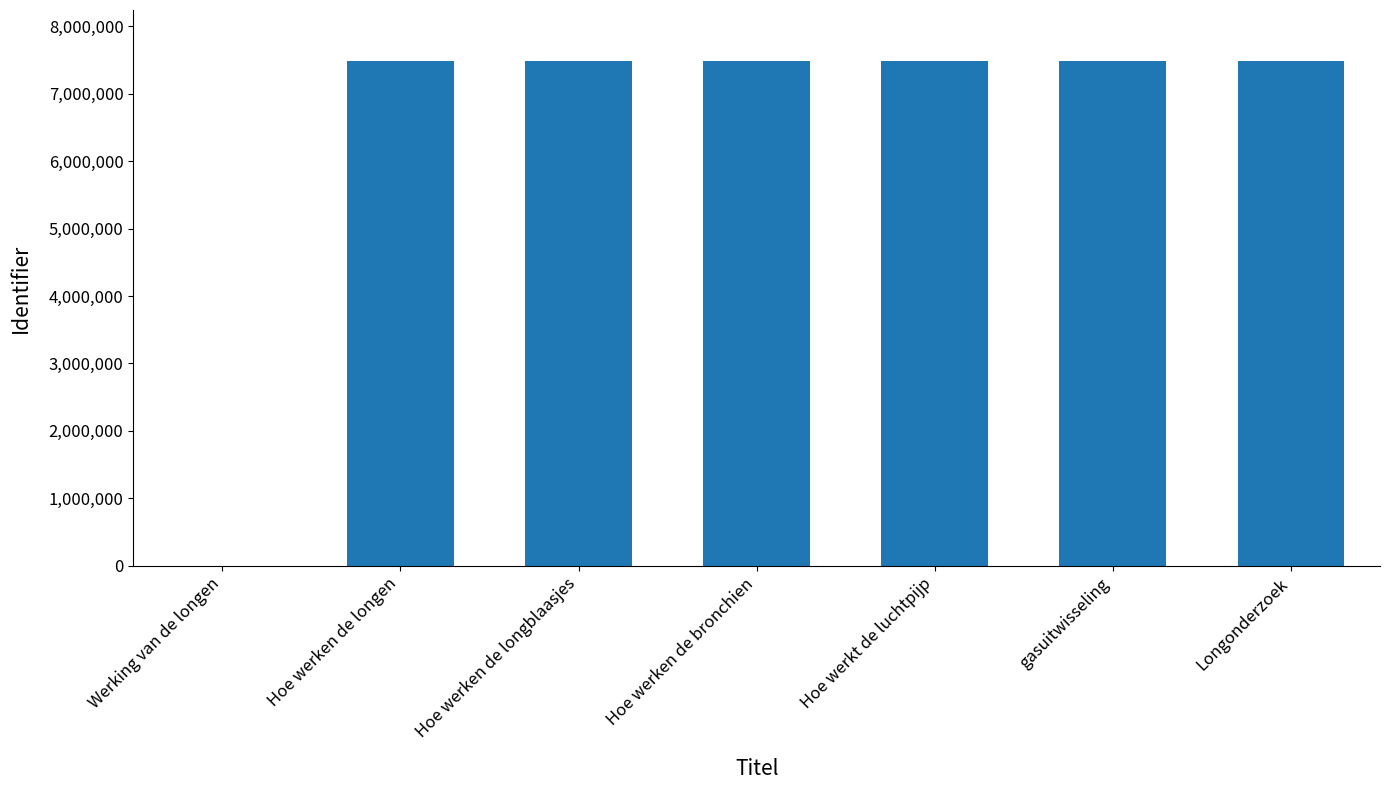

How many values are above zero?

6